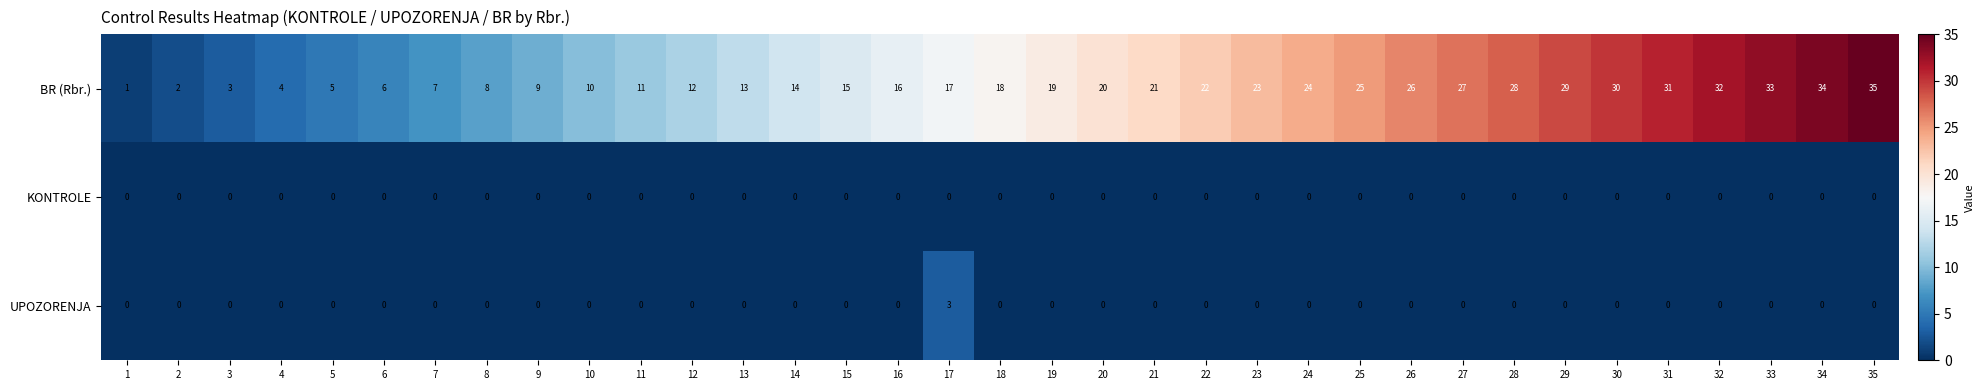

At which category is the sum across all series the highest?

35